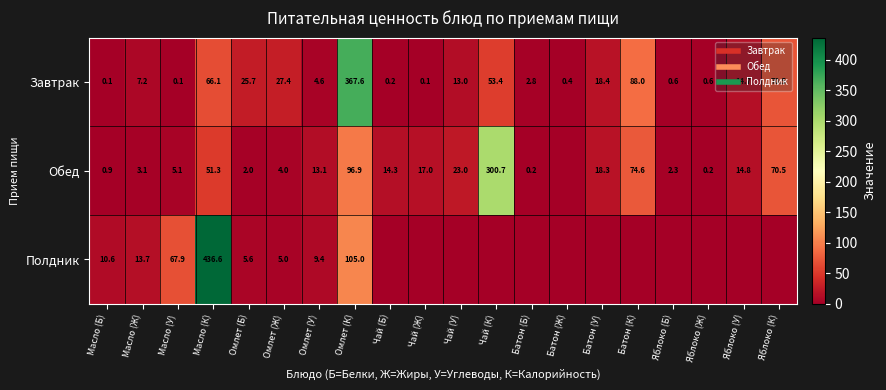

Which has a higher value, Омлет (Б) or Масло (Б)?

Омлет (Б)